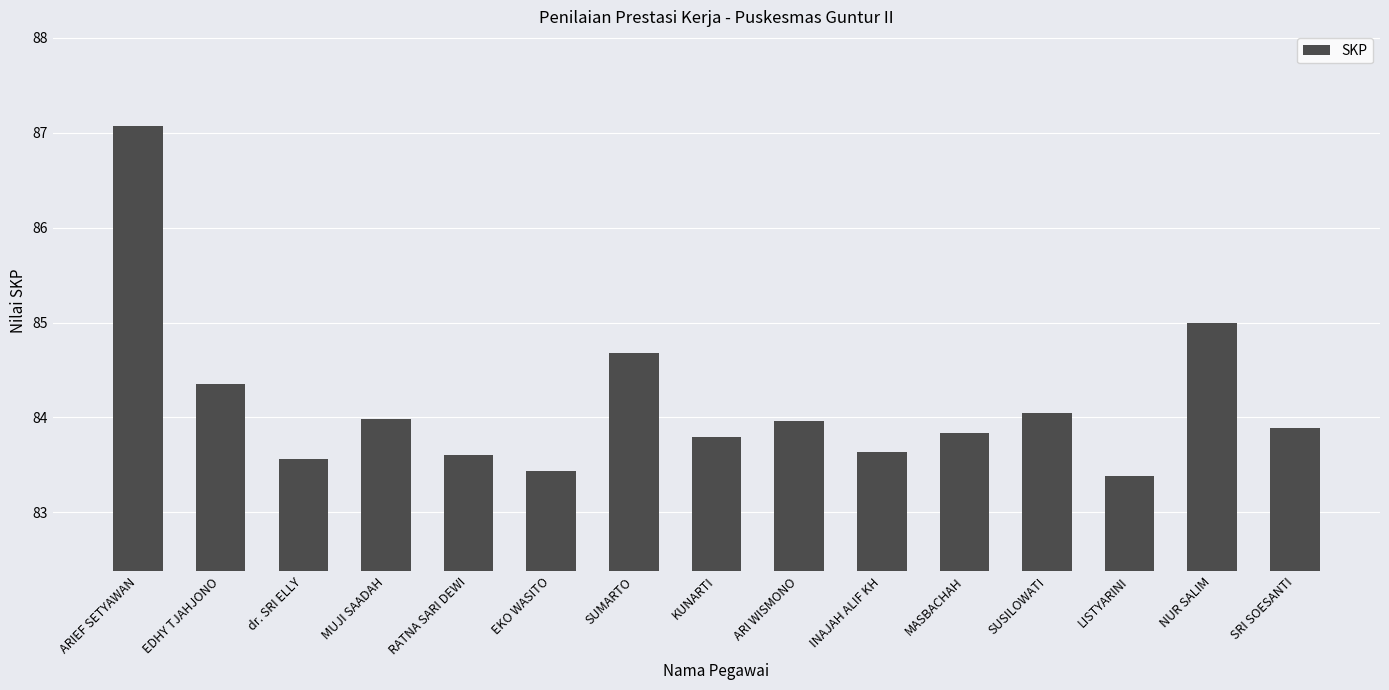

At which category does the chart reach its peak across all series?

ARIEF SETYAWAN